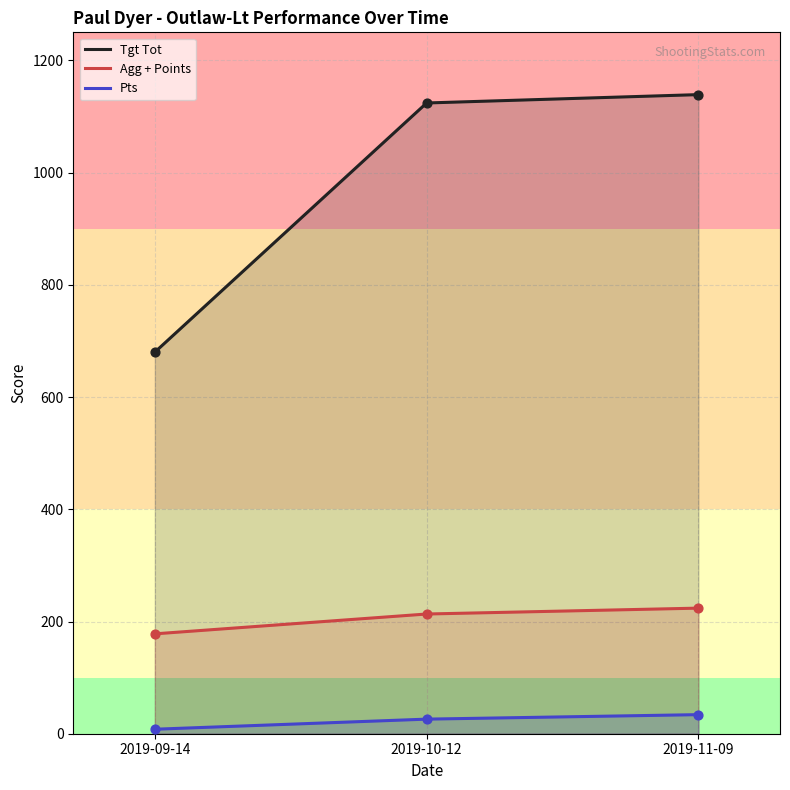

Which series has the largest total across all categories?

Tgt Tot